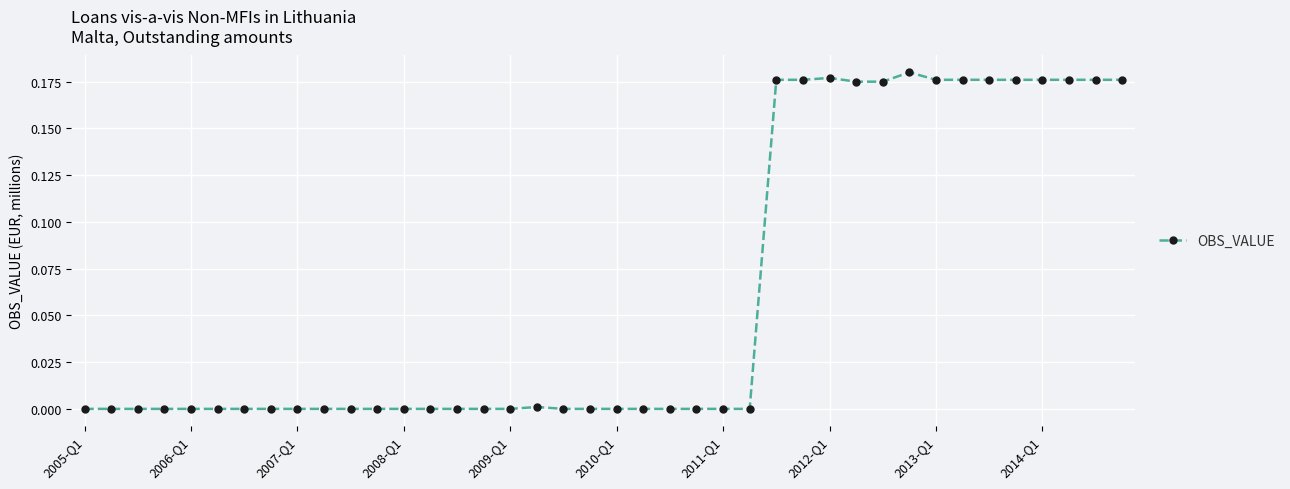

What is the sum of all values?

2.5